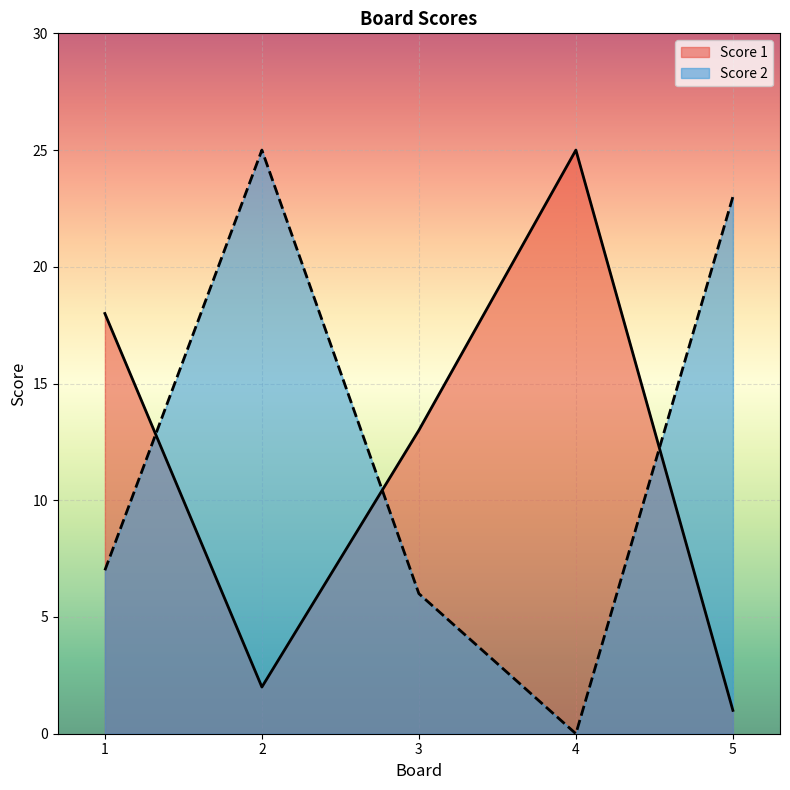

Reading left to right, transcribe all the data shown in this chart.

Score 1: 1=18	2=2	3=13	4=25	5=1
Score 2: 1=7	2=25	3=6	4=0	5=23